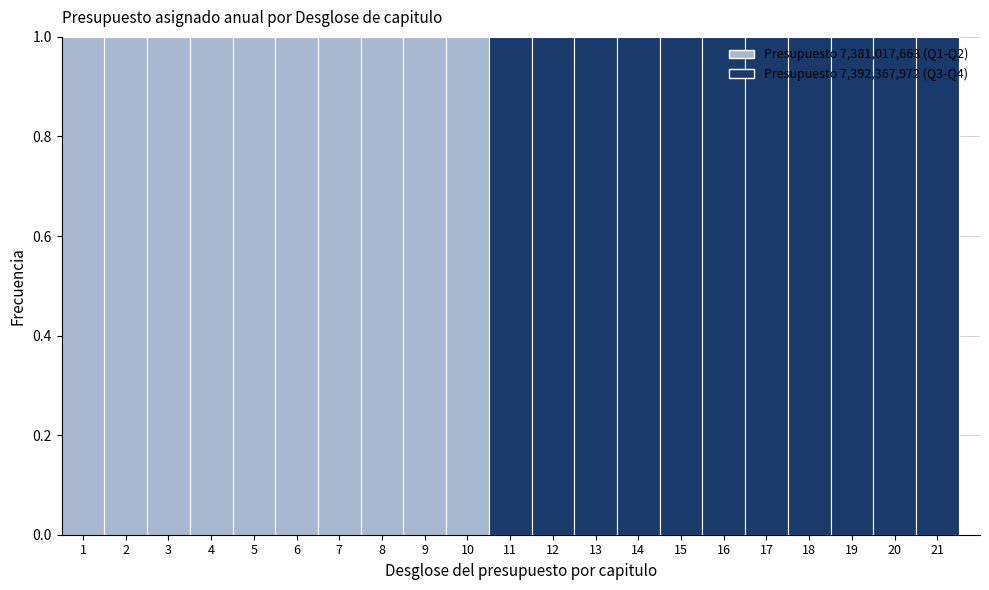

Reading left to right, list every stacked bar in this chart as the range it spans on the x-axis followed by its total height. The values are not printed on the chart, so give them approximately, as read against the axis.

0.5 to 1.5: 1
1.5 to 2.5: 1
2.5 to 3.5: 1
3.5 to 4.5: 1
4.5 to 5.5: 1
5.5 to 6.5: 1
6.5 to 7.5: 1
7.5 to 8.5: 1
8.5 to 9.5: 1
9.5 to 10.5: 1
10.5 to 11.5: 1
11.5 to 12.5: 1
12.5 to 13.5: 1
13.5 to 14.5: 1
14.5 to 15.5: 1
15.5 to 16.5: 1
16.5 to 17.5: 1
17.5 to 18.5: 1
18.5 to 19.5: 1
19.5 to 20.5: 1
20.5 to 21.5: 1